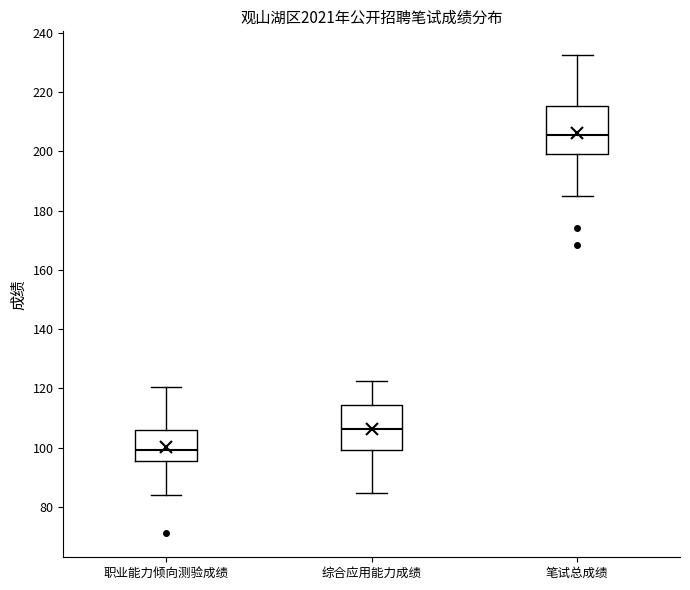

Where is the upper edge of the box for 笔试总成绩 on the y-axis? The values are not printed on the chart, so give them approximately, as read against the axis.

216